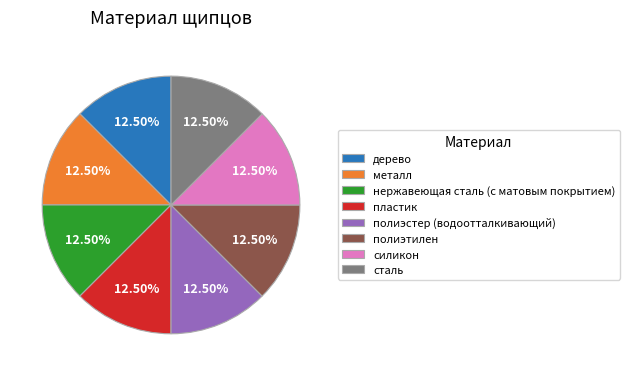

Approximately how many times larger is the value at пластик compared to дерево?

1.0